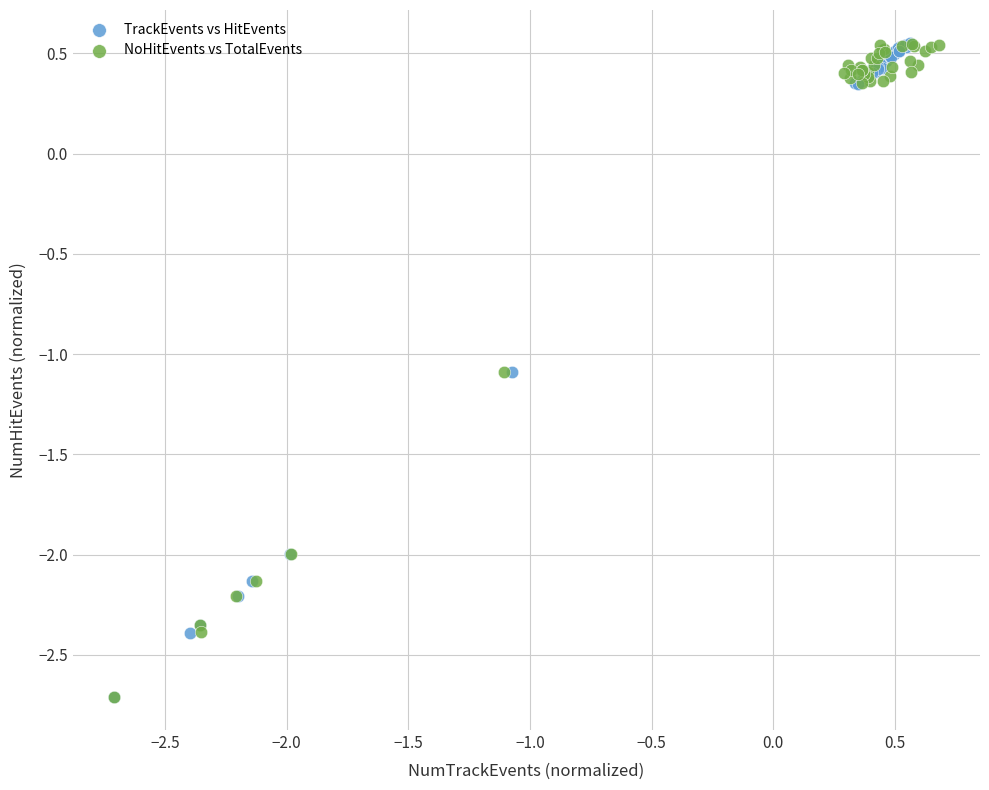

What are all the series names shown in the legend?

TrackEvents vs HitEvents, NoHitEvents vs TotalEvents